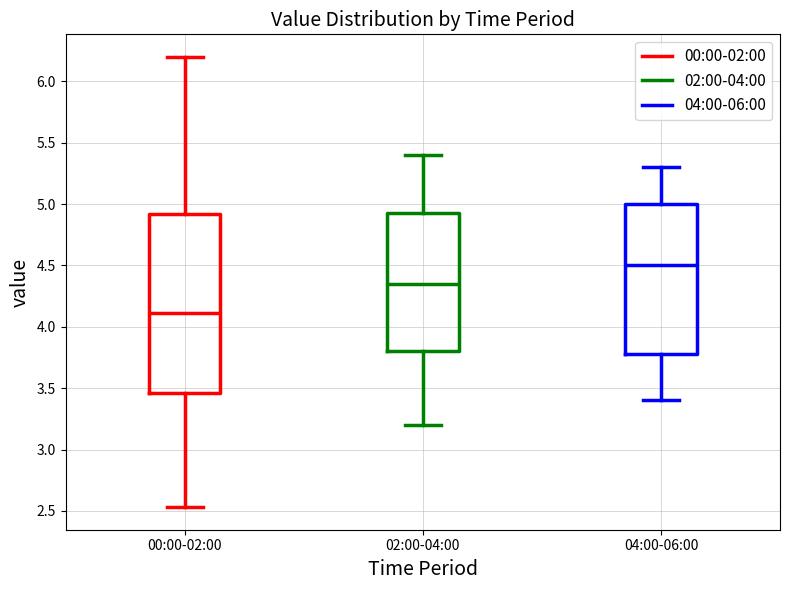

Which box's median line is the lowest?

00:00-02:00